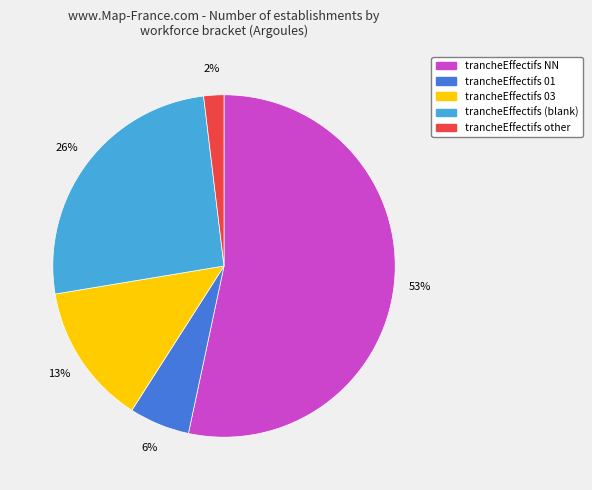

Which slice is the smallest?

trancheEffectifs other